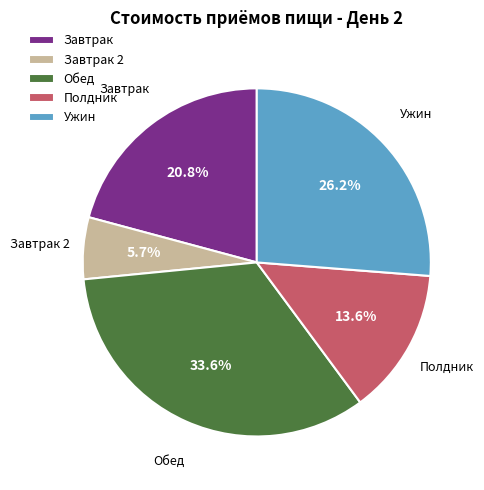

What percentage is NOT represented by Полдник?

86.4%